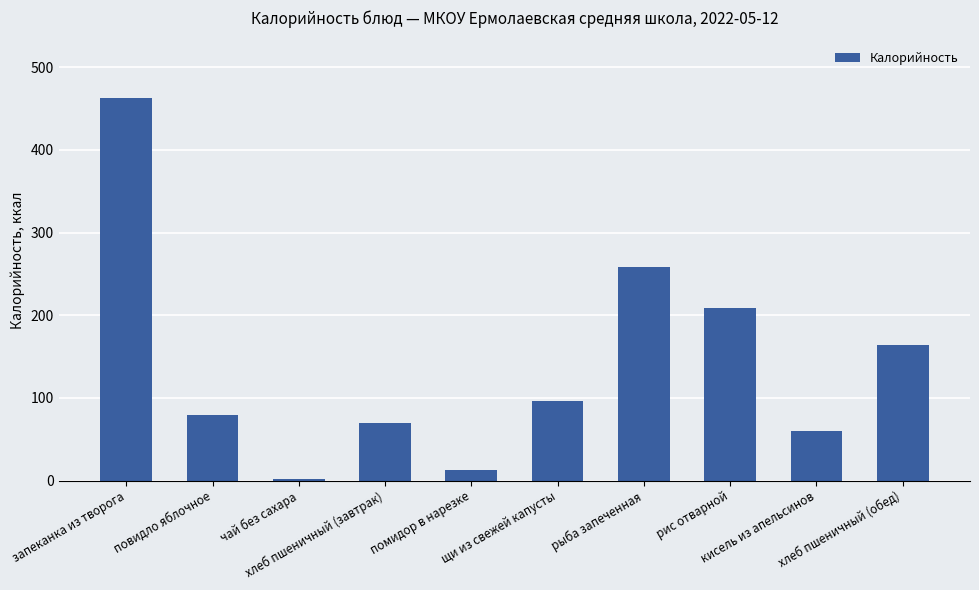

Reading left to right, extract all data points from this chart.

463.0	79.0	1.4	70.0	13.0	96.0	258.0	209.0	60.0	164.0